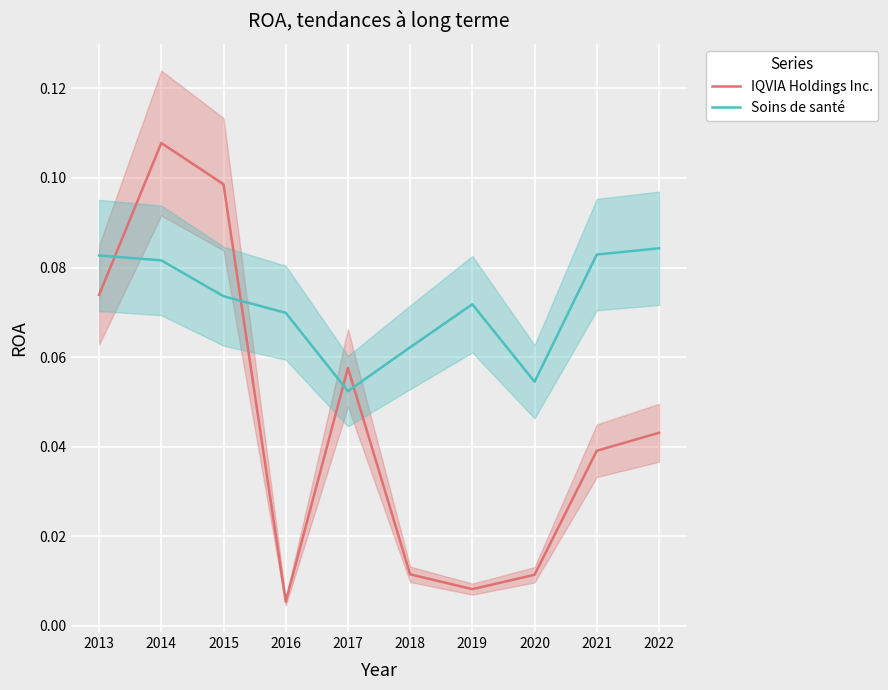

True or false: Soins de santé and IQVIA Holdings Inc. intersect in this chart.

True